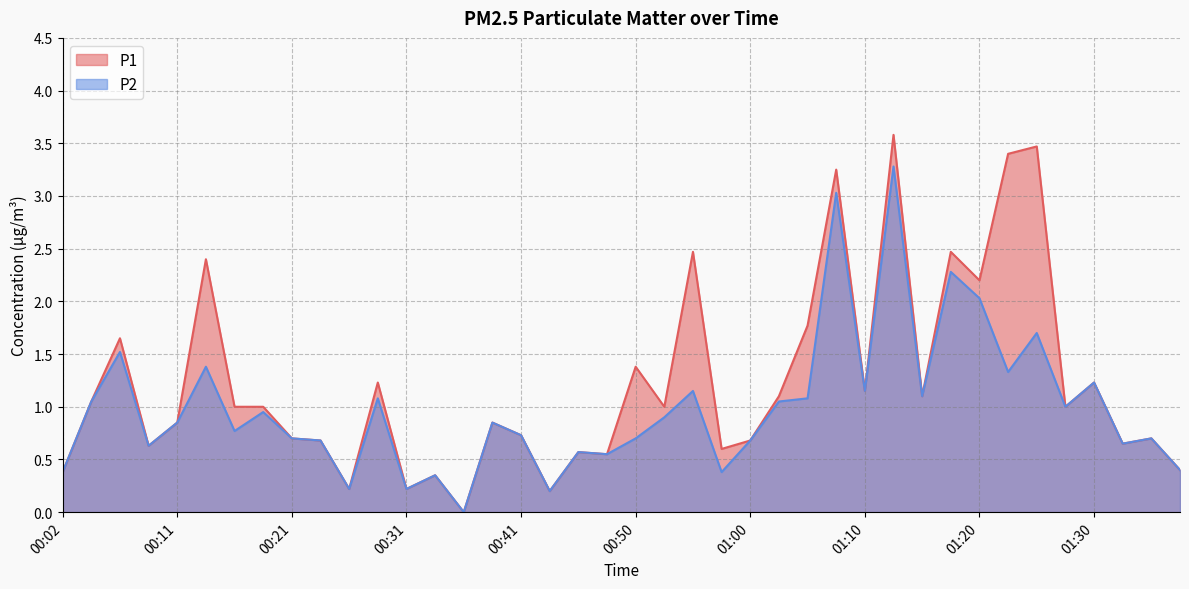

How many data points in P1 are above 1?

17